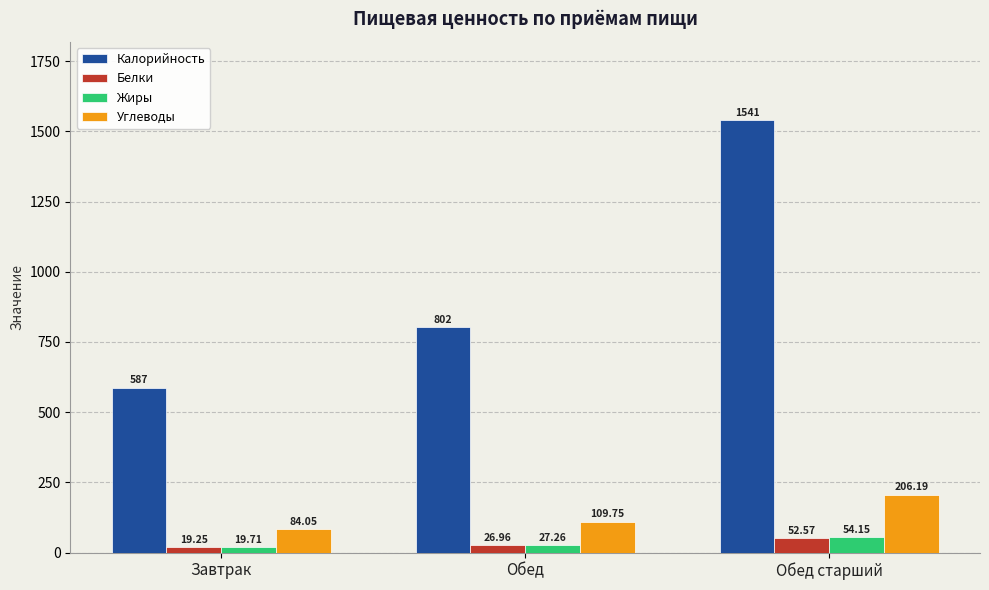

True or false: Калорийность has a value of 382.5 at Обед.

False